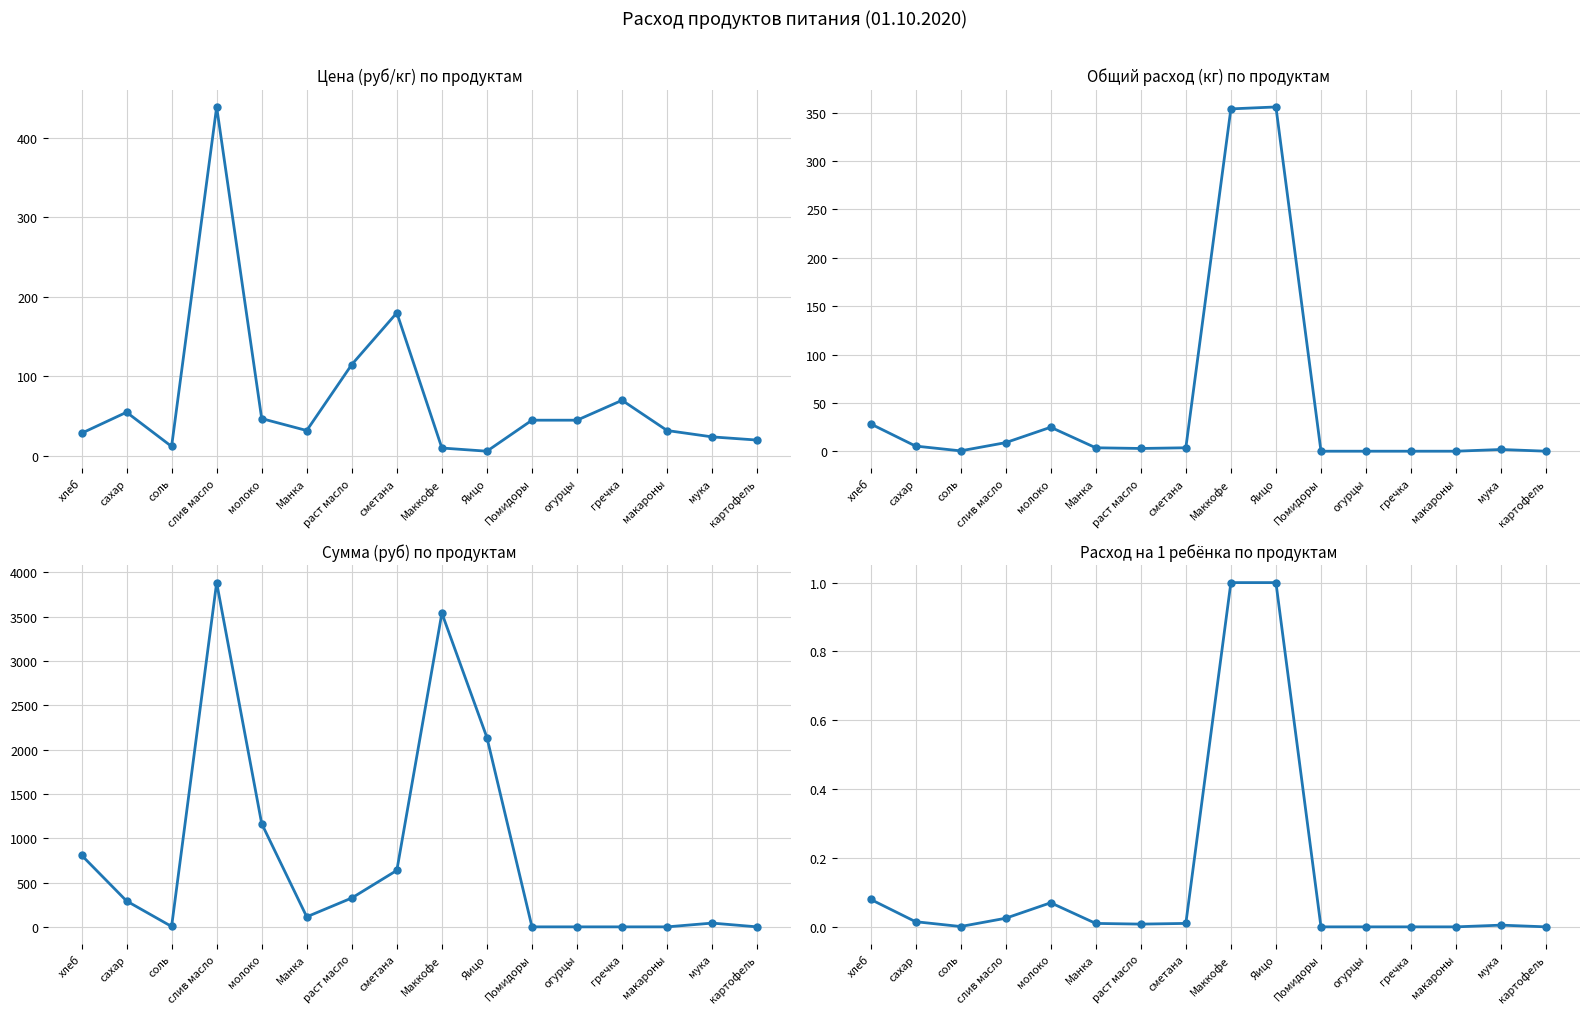

What is the difference between the maximum and second lowest values in the Цена (руб/кг) series?

428.9